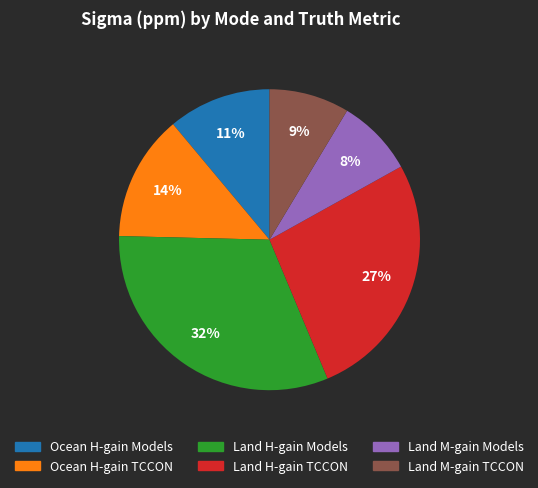

To the nearest percent, what is the average slice percentage?

17%